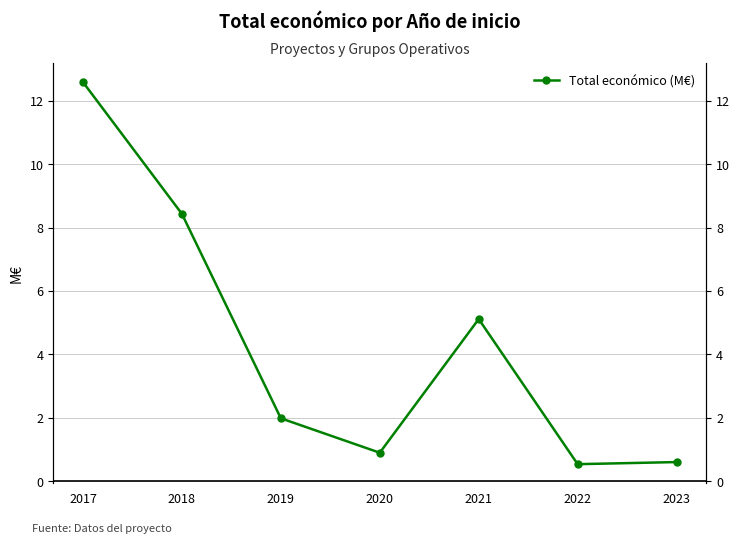

At which category does the chart reach its peak across all series?

2017